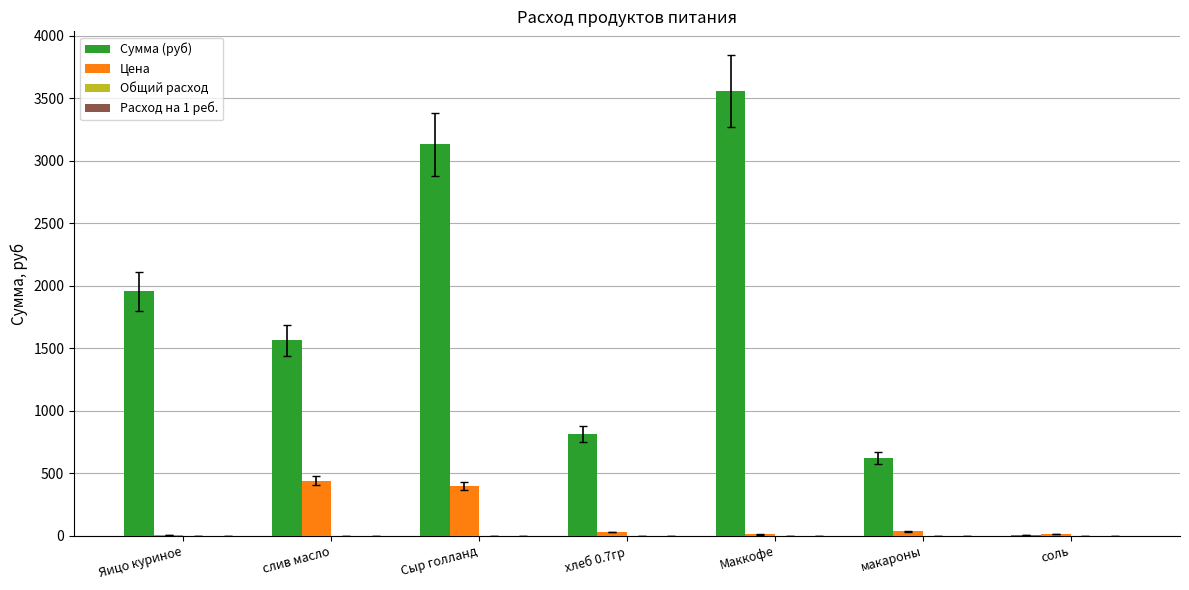

Between Яицо куриное and макароны, which series saw the biggest shift?

Сумма (руб)